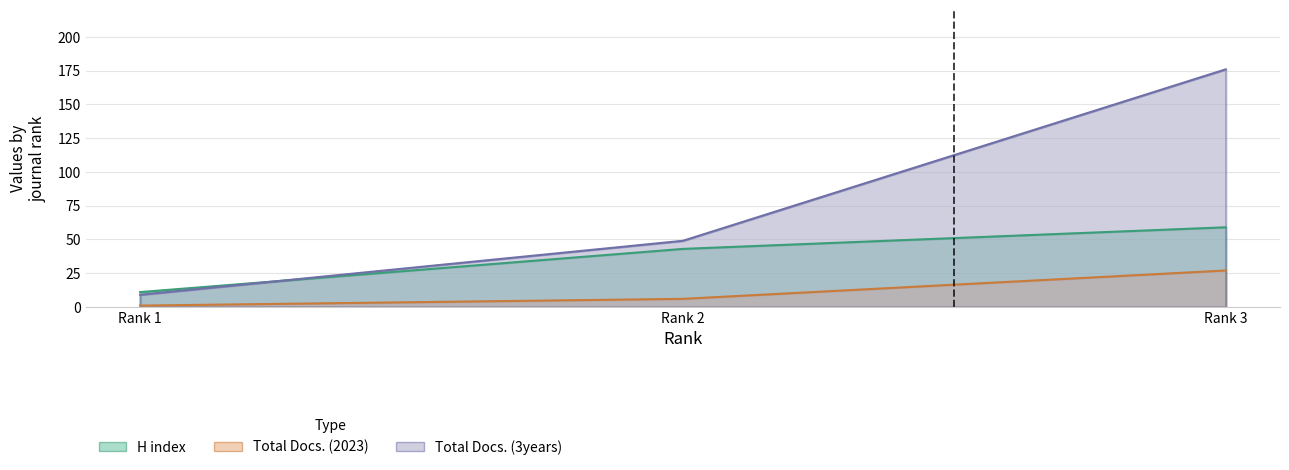

What is the total value across all series at Rank 3?

262